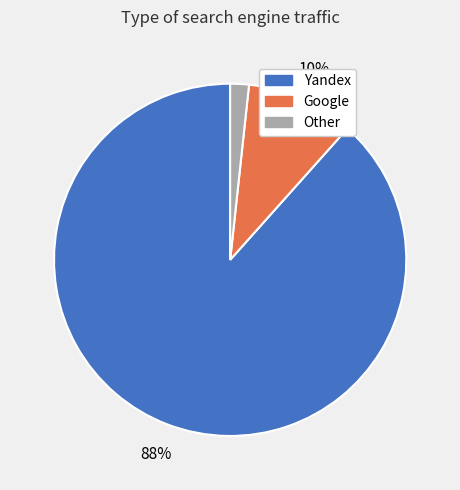

What is the largest slice in the pie chart?

Yandex